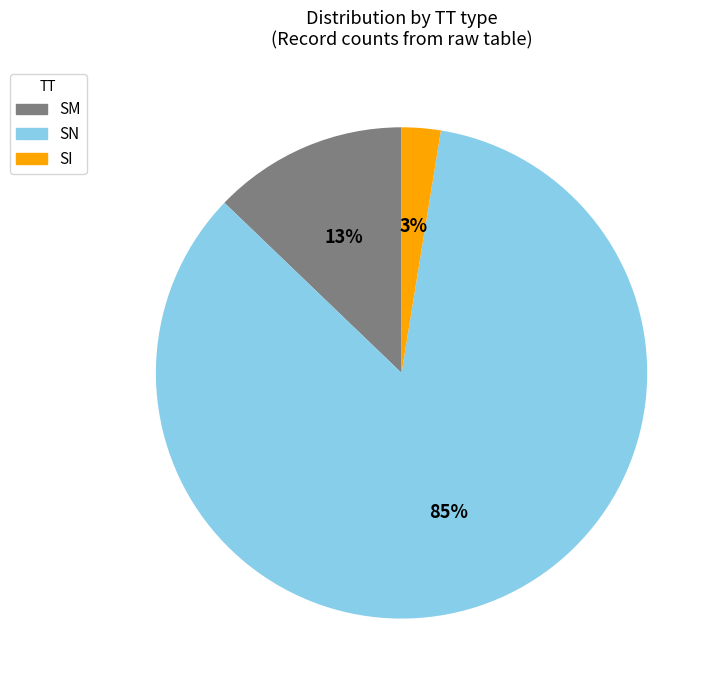

Is the sum of SI and SM greater than half?

No